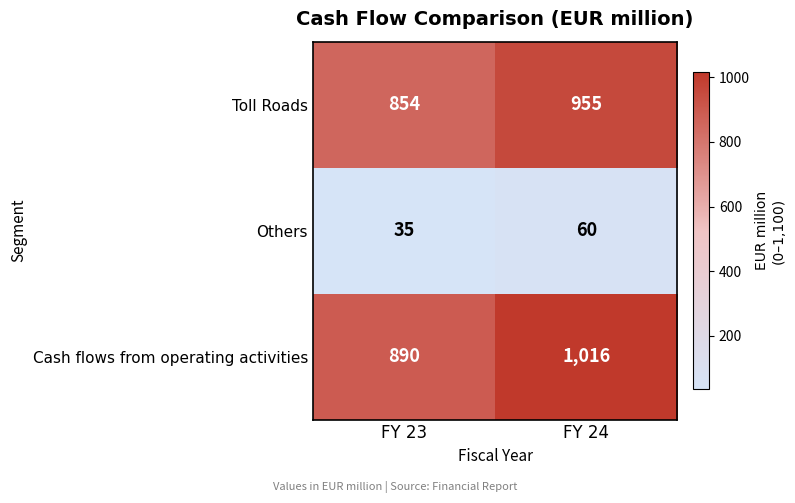

Count the number of categories in the chart.

2